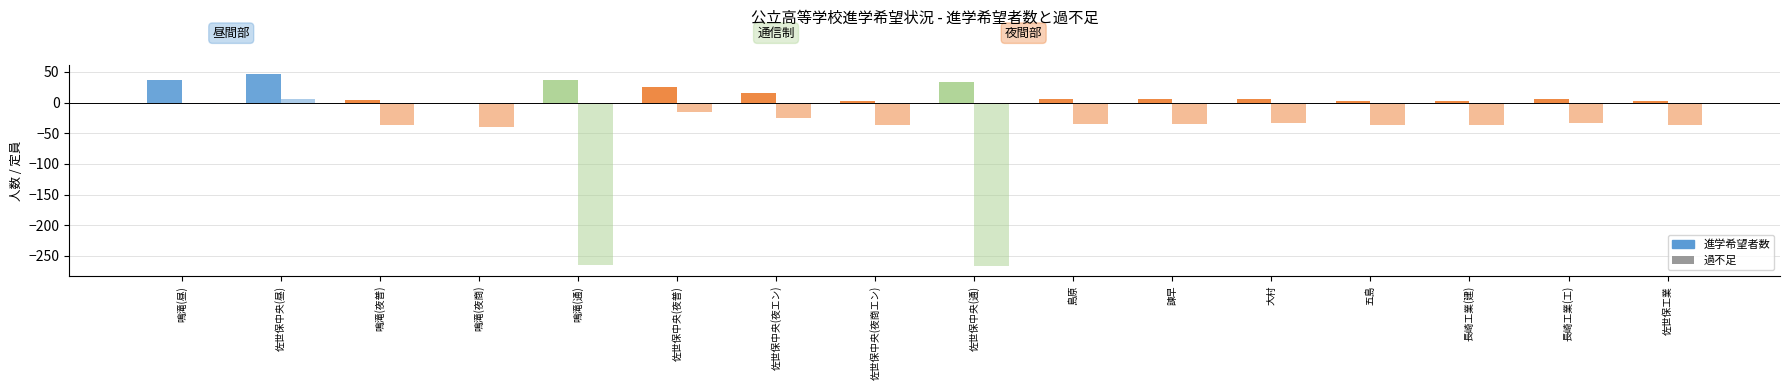

Which series changed the most between 大村 and 五島?

進学希望者数